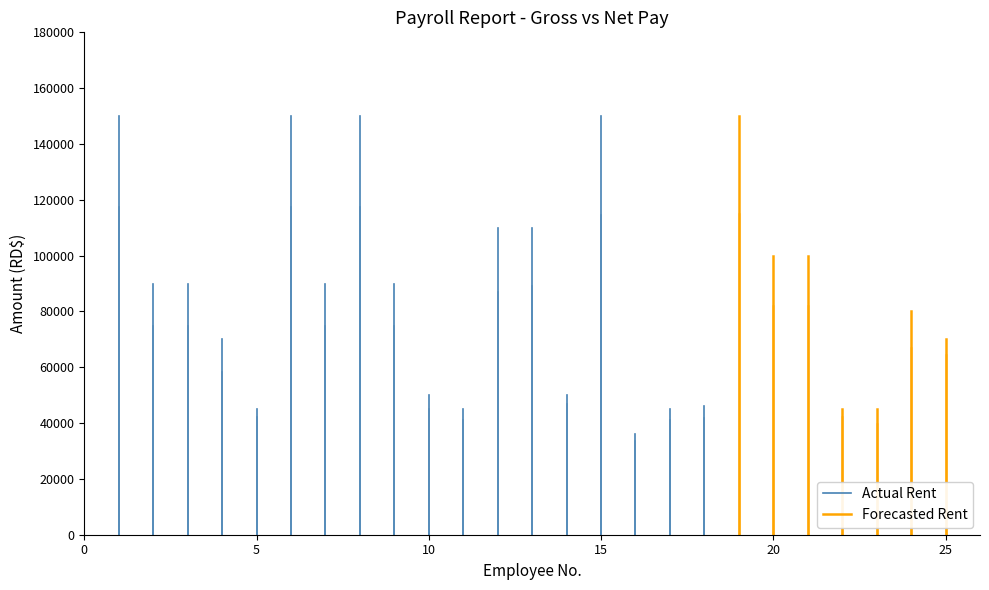

The value of Actual Rent at 5 is 42912. True or false?

False